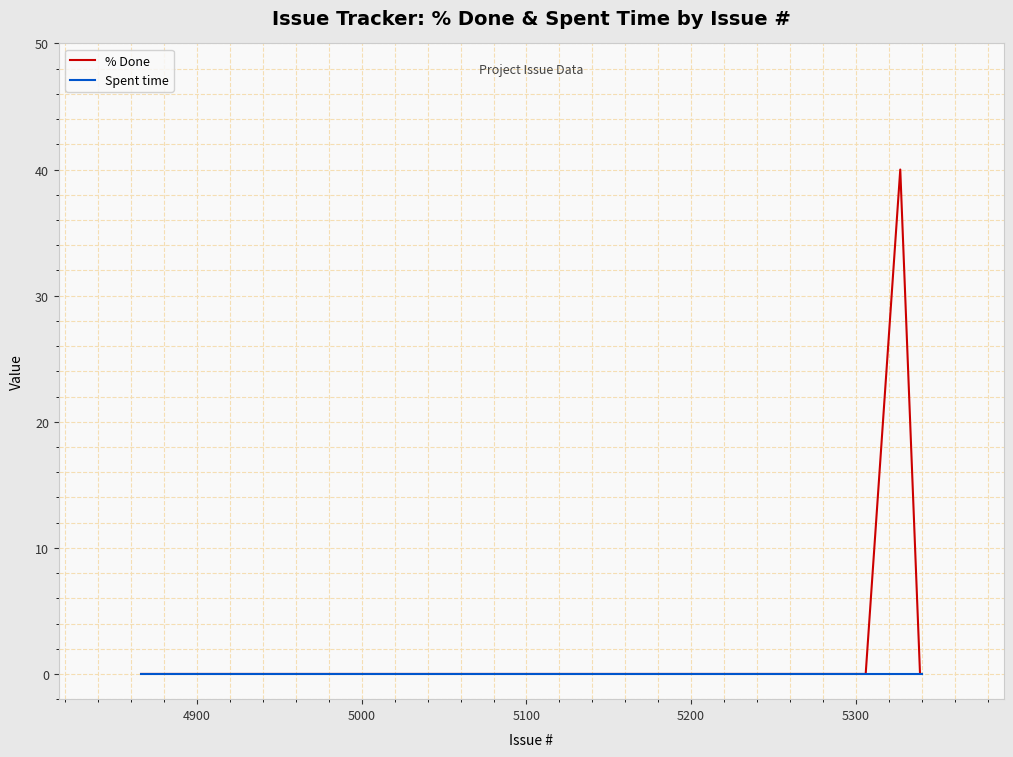

Which series has the largest range (max minus min)?

% Done